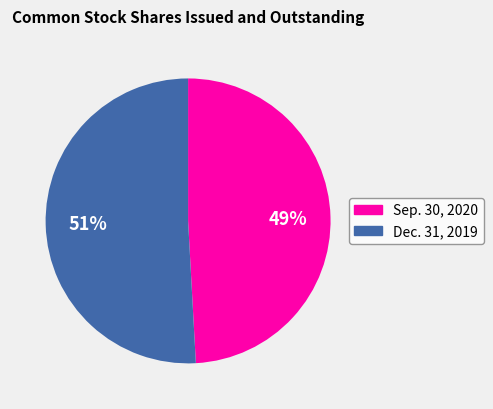

Is there a majority slice in this chart?

Yes